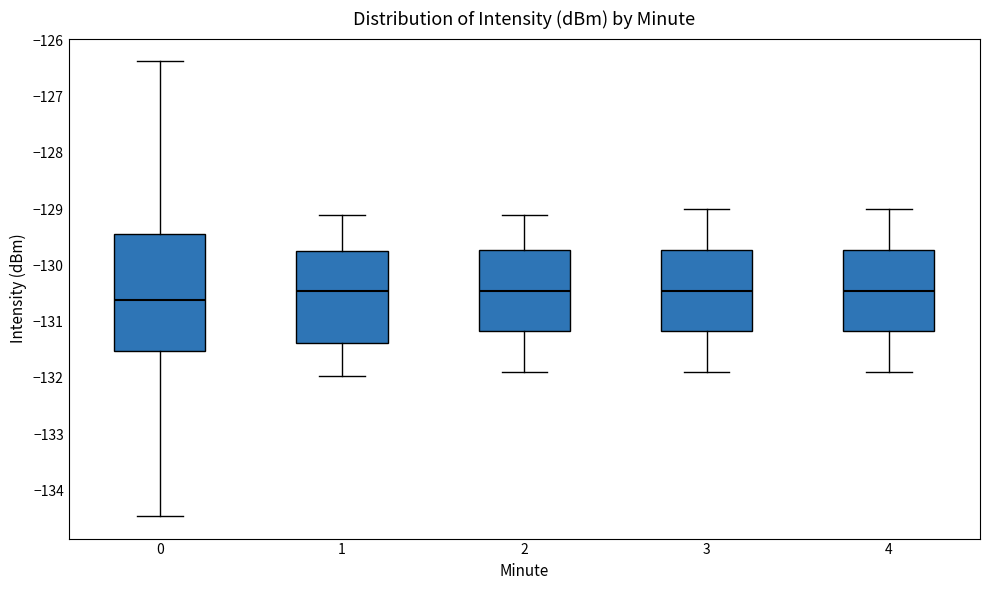

Which box's median line is the lowest?

0